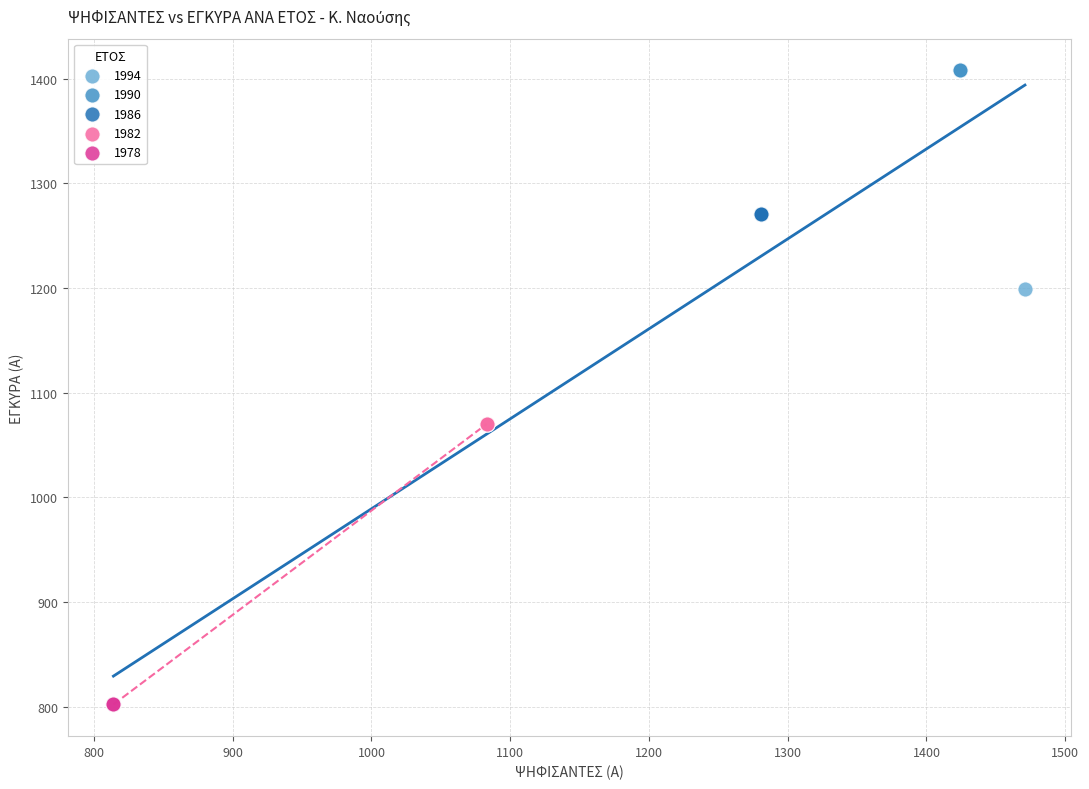

What are all the series names shown in the legend?

1994, 1990, 1986, 1982, 1978